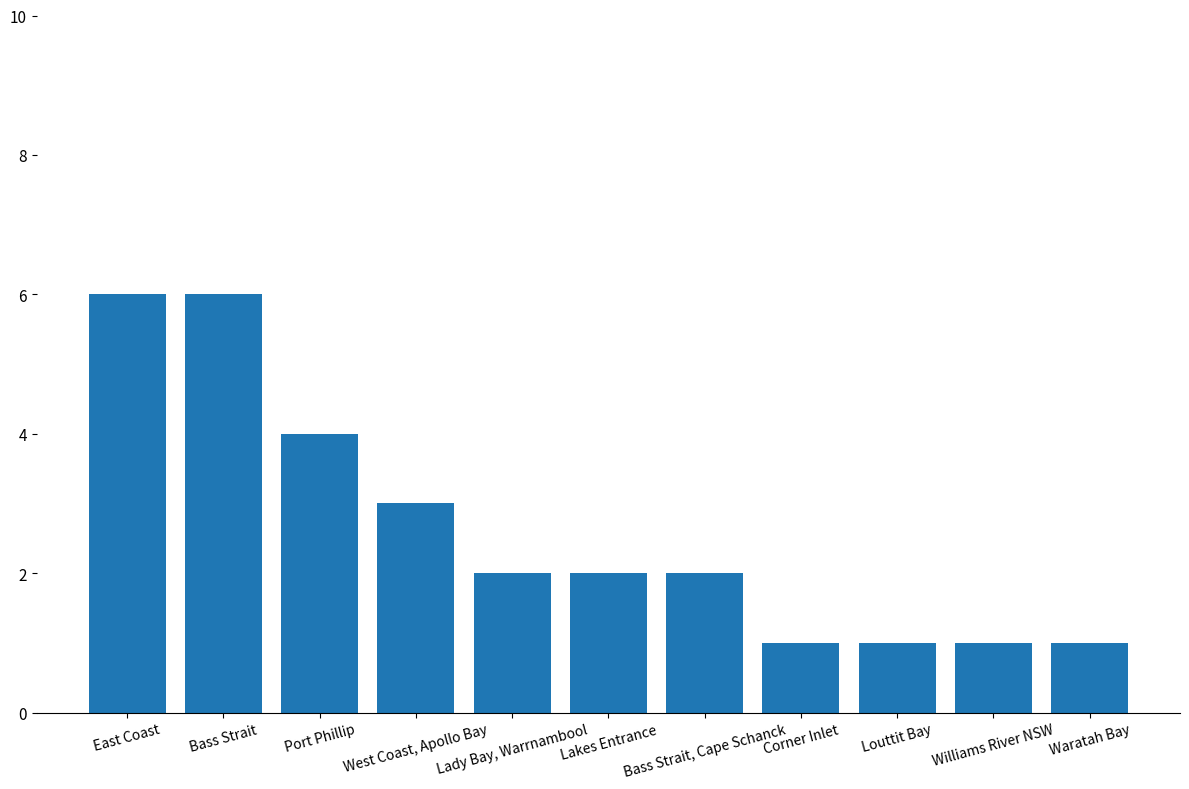

Approximately how many times larger is the value at Louttit Bay compared to Lakes Entrance?

0.5